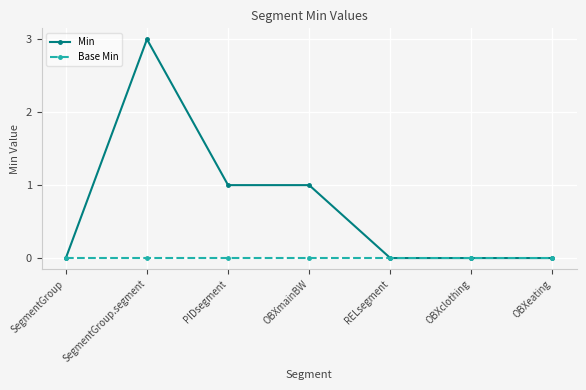

Which category has the highest value across all series?

SegmentGroup.segment